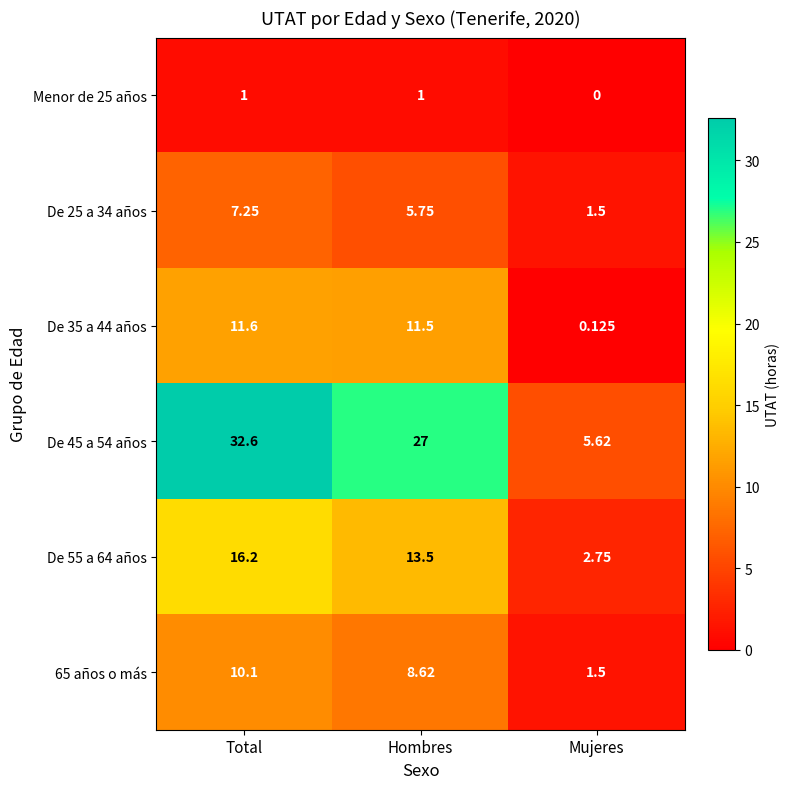

Where does the De 35 a 44 años series first go above 11?

Total